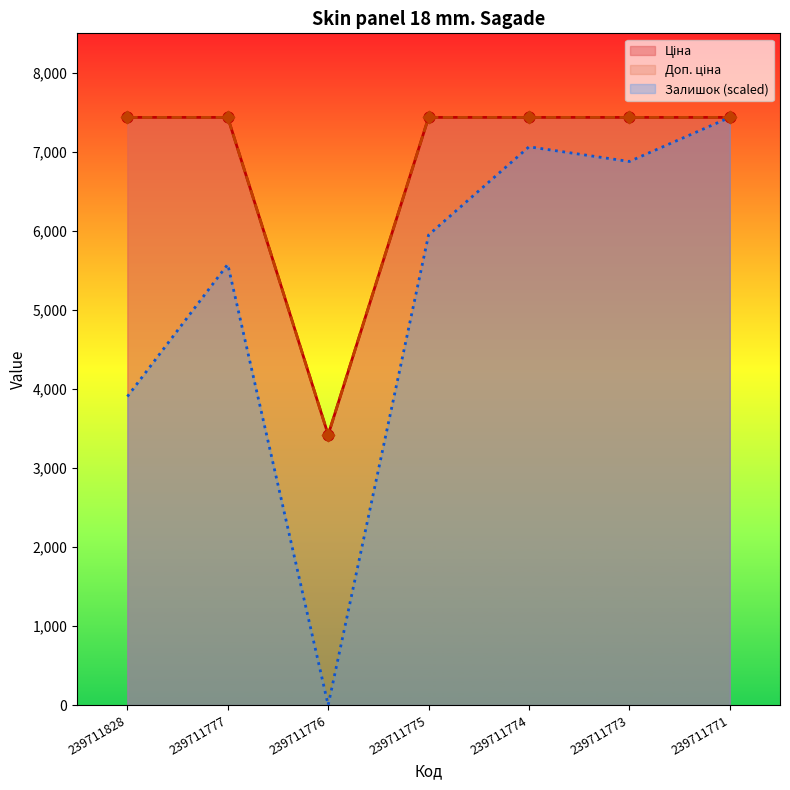

Which series contains the highest Y value?

Ціна